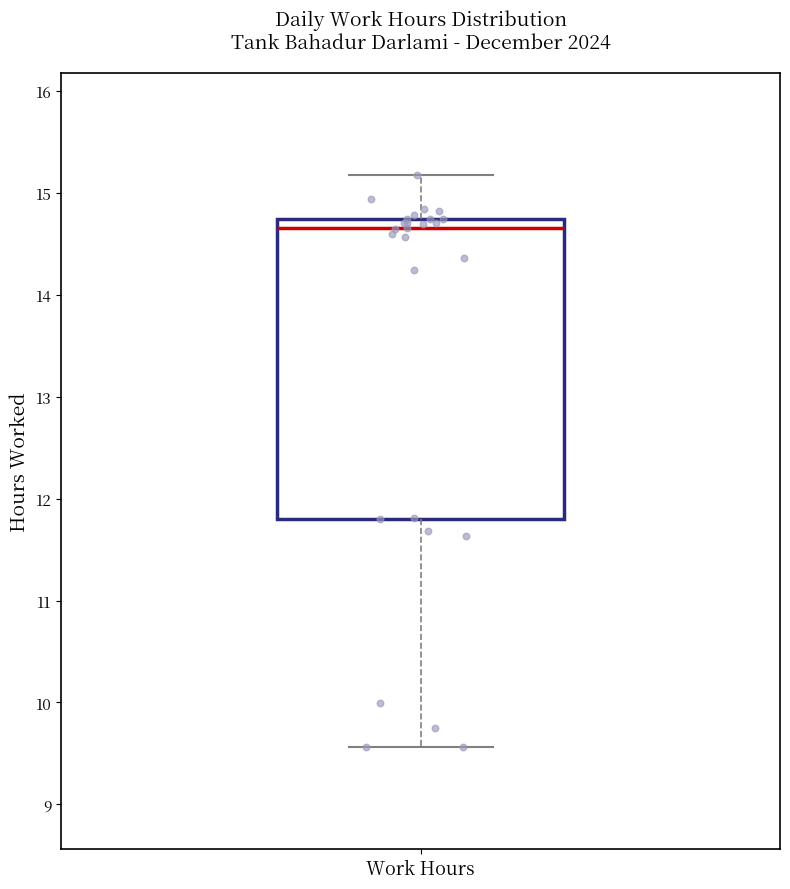

Read this box plot against the y-axis: the position of the median line, the range covered by the box, and the ends of both whiskers. The values are not printed on the chart, so give them approximately, as read against the axis.

median 14.7 (just below the box's upper edge), box 11.8 to 14.7, whiskers 9.6 to 15.2